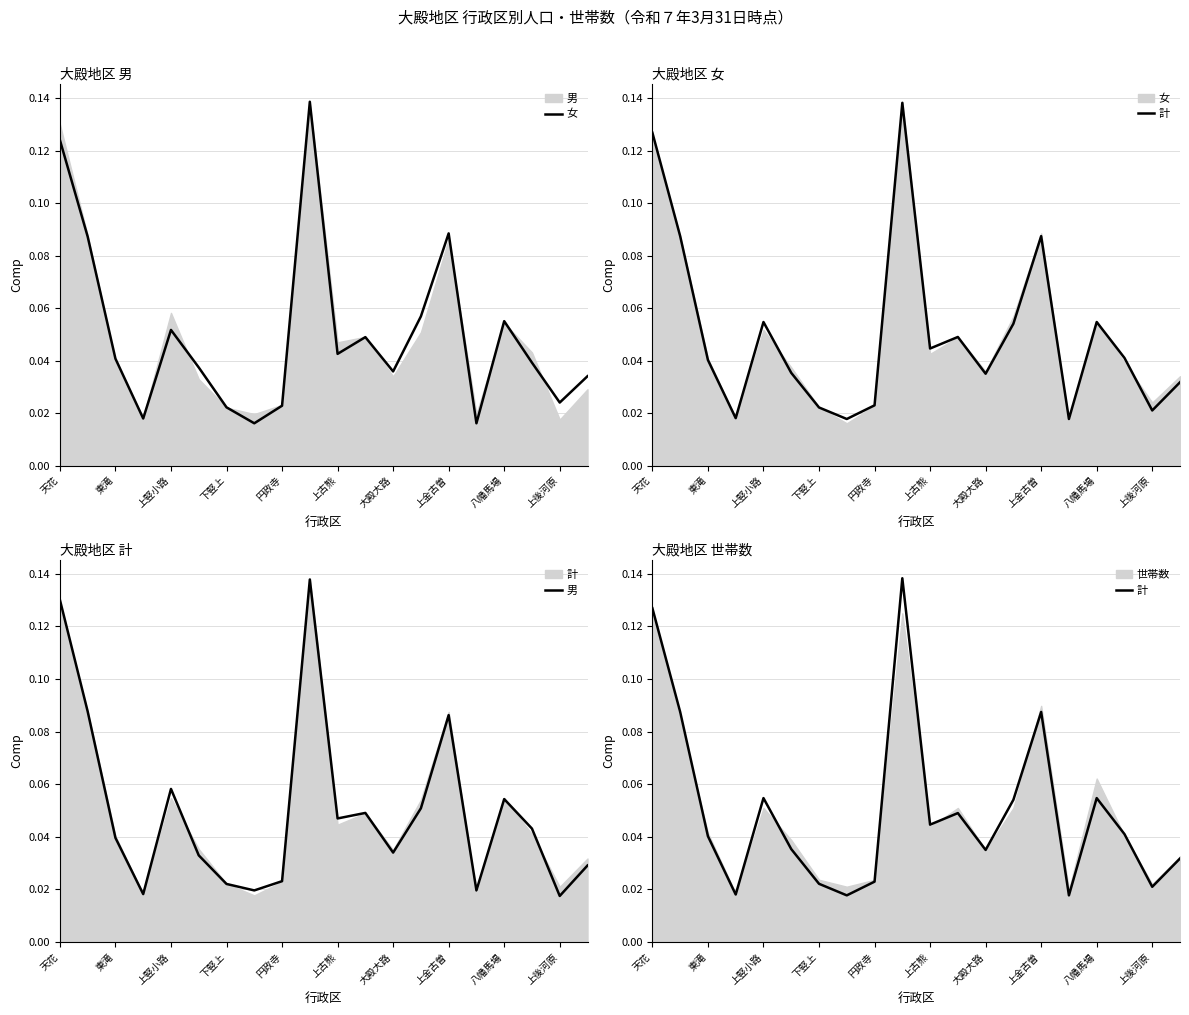

Is the value of 計 at 下竪上 greater than the value of 女 at 東滝?

No